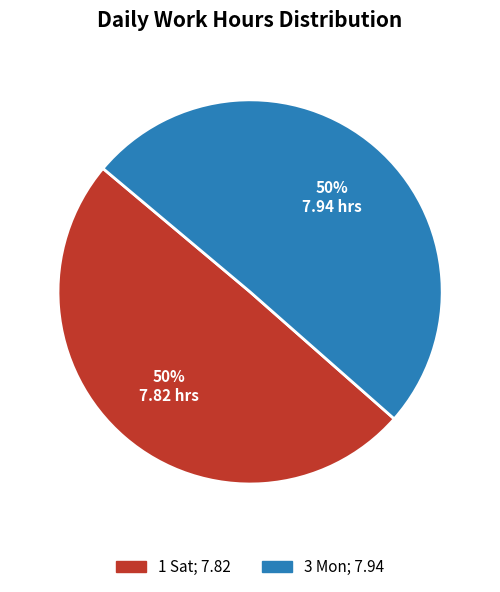

Approximately how many times larger is the value at 1 Sat compared to 3 Mon?

1.0